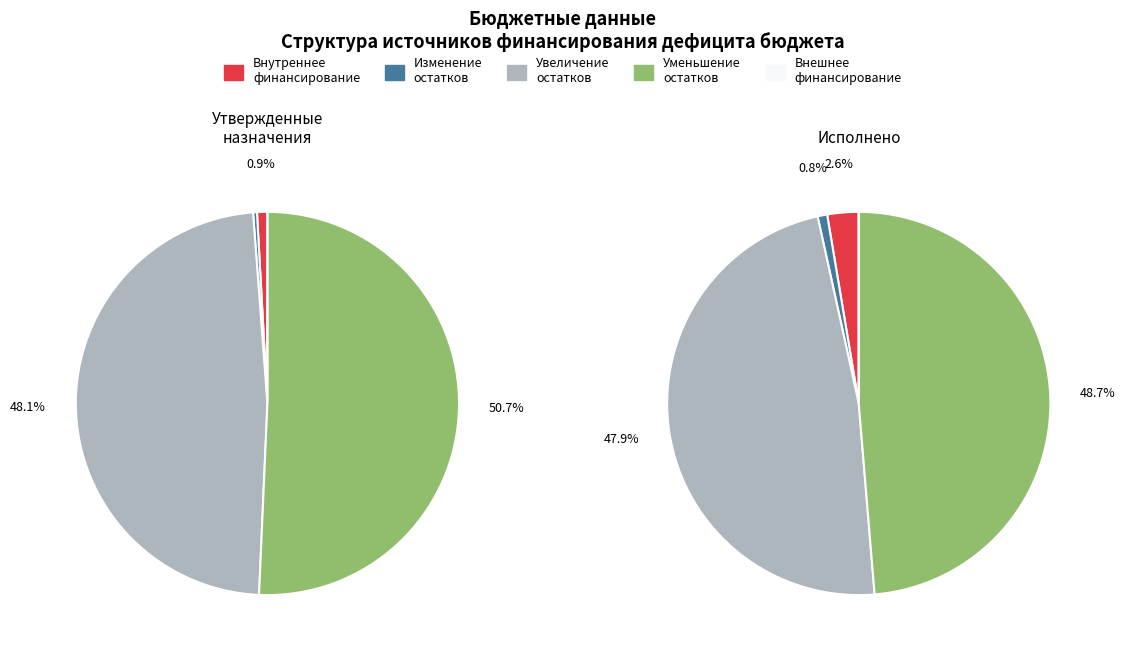

Which slice is the largest?

уменьшение остатков средств, всего